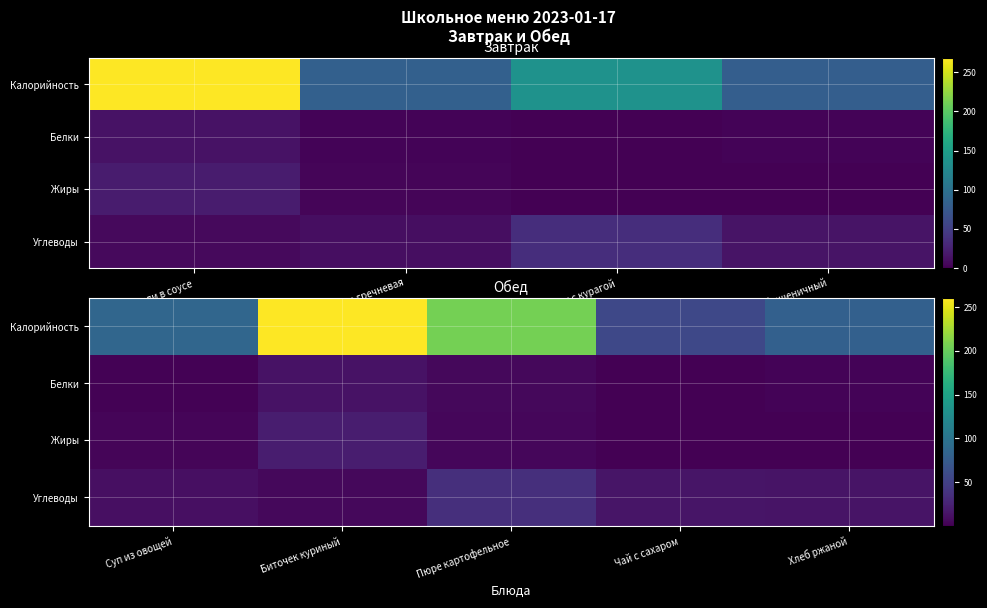

The Углеводы series shows 3.2 at Биточек куриный. True or false?

False